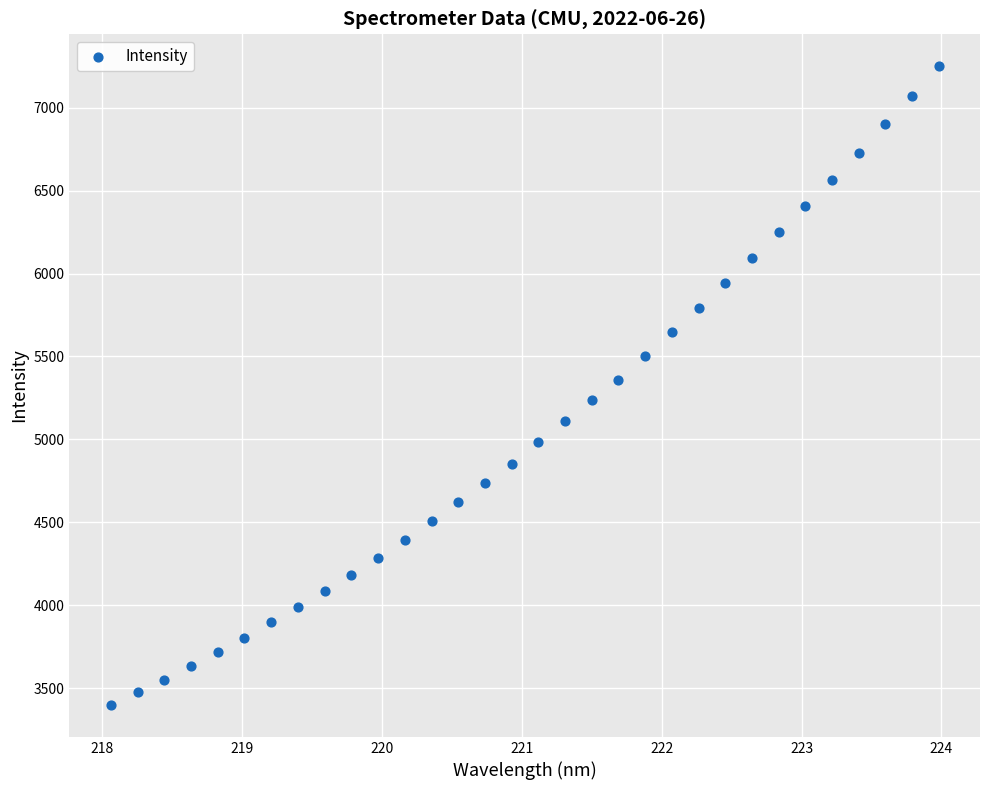

What is the range of X values (max minus min)?

5.9